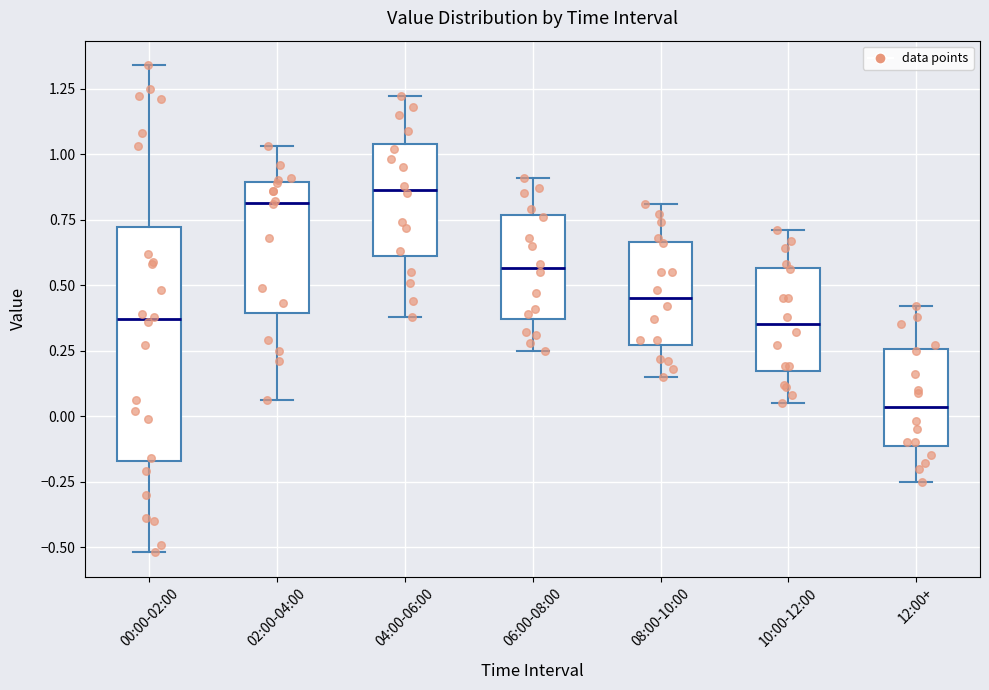

Reading left to right, transcribe this box plot: for each box, give where its median line is, the range the box spans, and where its two whiskers end, as read against the y-axis. The values are not printed on the chart, so give them approximately, as read against the axis.

00:00-02:00: median 0.35, box -0.15 to 0.70, whiskers -0.50 to 1.35
02:00-04:00: median 0.80, box 0.40 to 0.90, whiskers 0.05 to 1.05
04:00-06:00: median 0.85, box 0.60 to 1.05, whiskers 0.40 to 1.20
06:00-08:00: median 0.55, box 0.35 to 0.75, whiskers 0.25 to 0.90
08:00-10:00: median 0.45, box 0.25 to 0.65, whiskers 0.15 to 0.80
10:00-12:00: median 0.35, box 0.15 to 0.55, whiskers 0.05 to 0.70
12:00+: median 0.05, box -0.10 to 0.25, whiskers -0.25 to 0.40